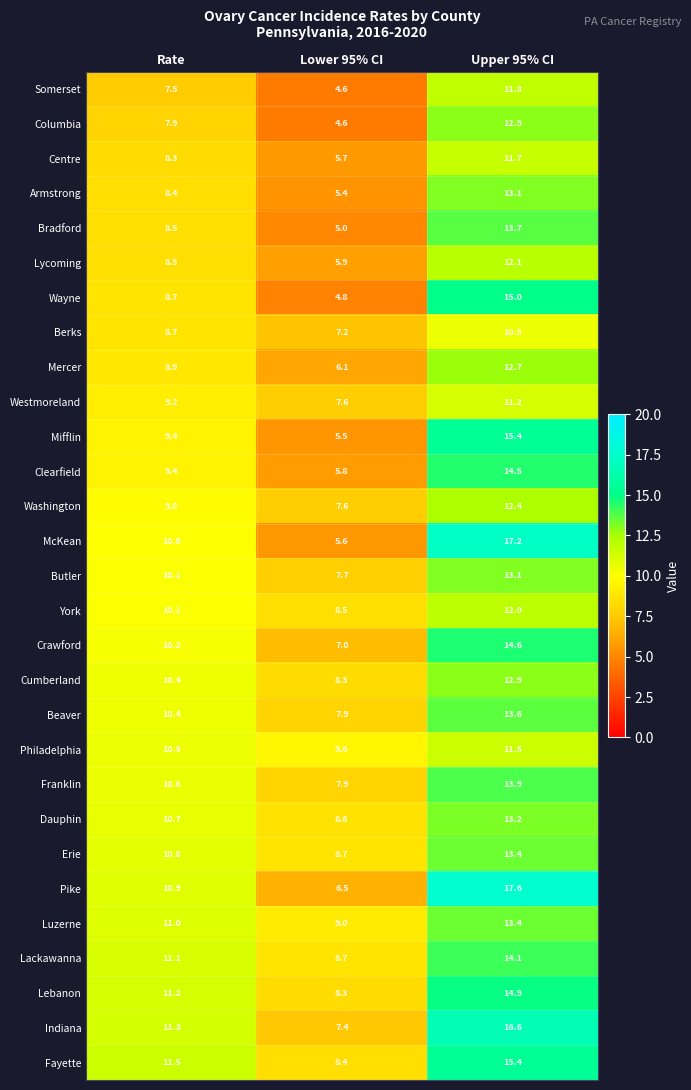

What is the average value of the McKean series?

10.9